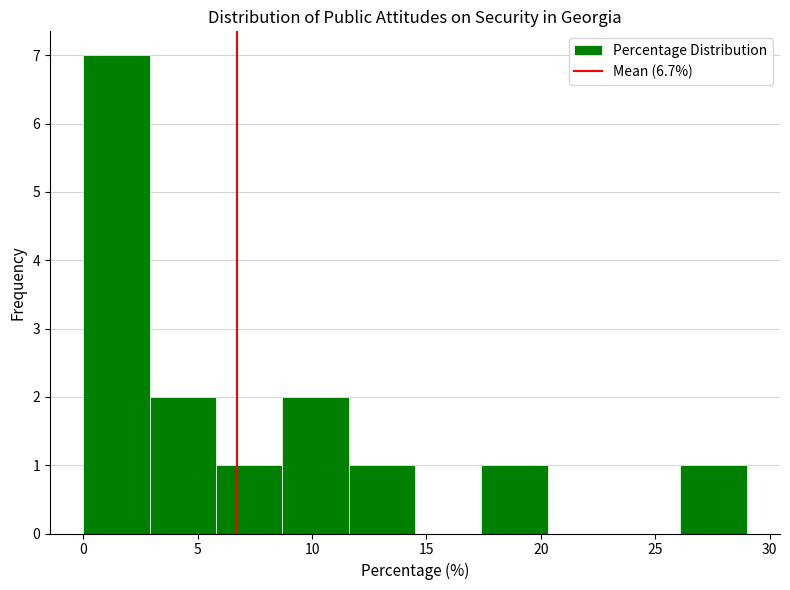

What is the height of the bar covering 26.1 to 29.0 on the x-axis? Neither the bar edges nor the heights are printed on the chart, so give them approximately, as read against the axes.

1